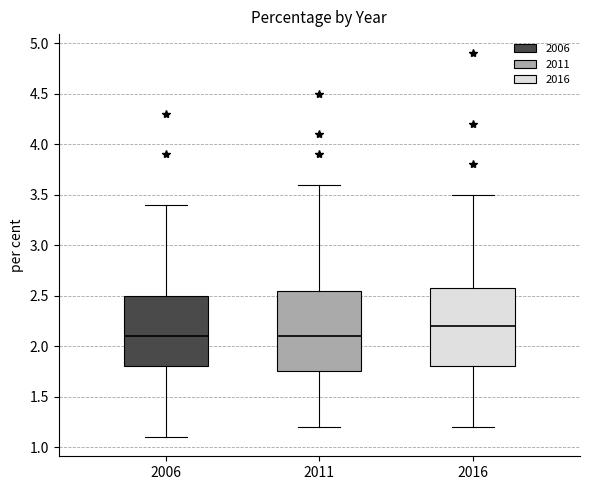

Where is the upper edge of the box at x = 2006 on the y-axis? The values are not printed on the chart, so give them approximately, as read against the axis.

2.50